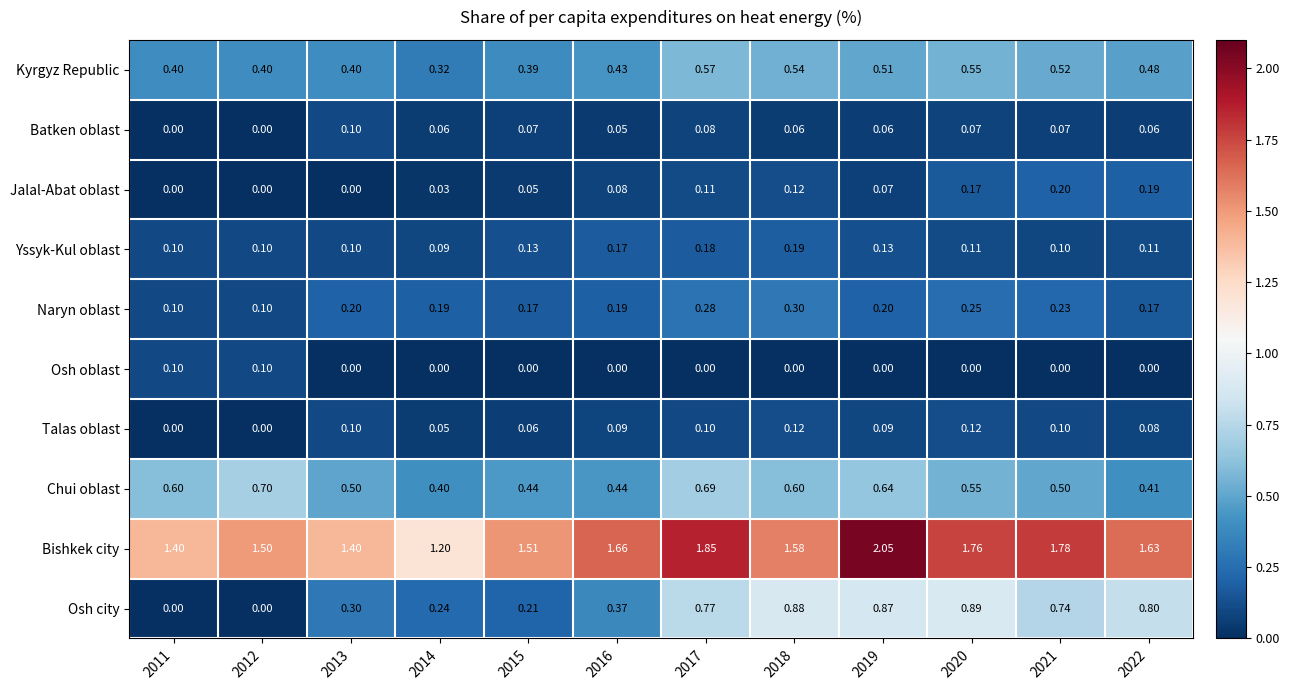

How many series are shown in this chart?

10